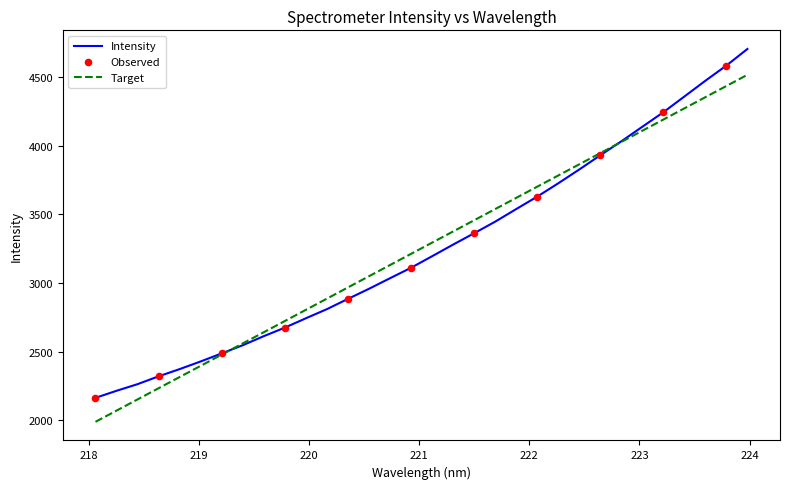

Which series has the widest spread of values?

Intensity